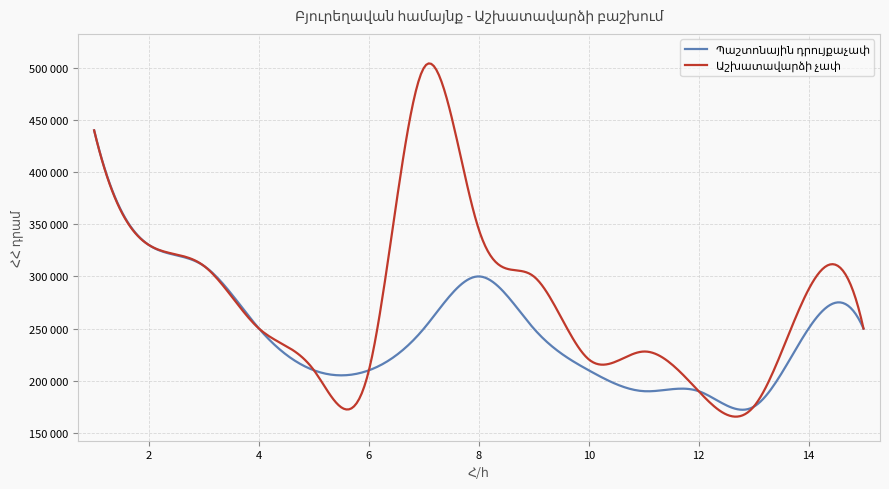

Does the chart have visible grid lines?

Yes